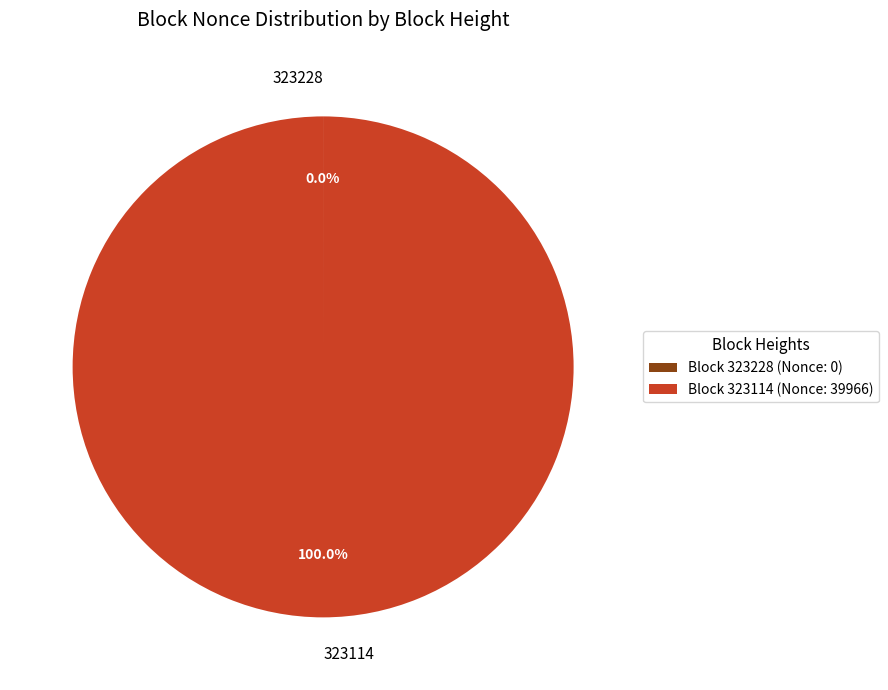

Is there any slice that represents more than half of the pie?

Yes